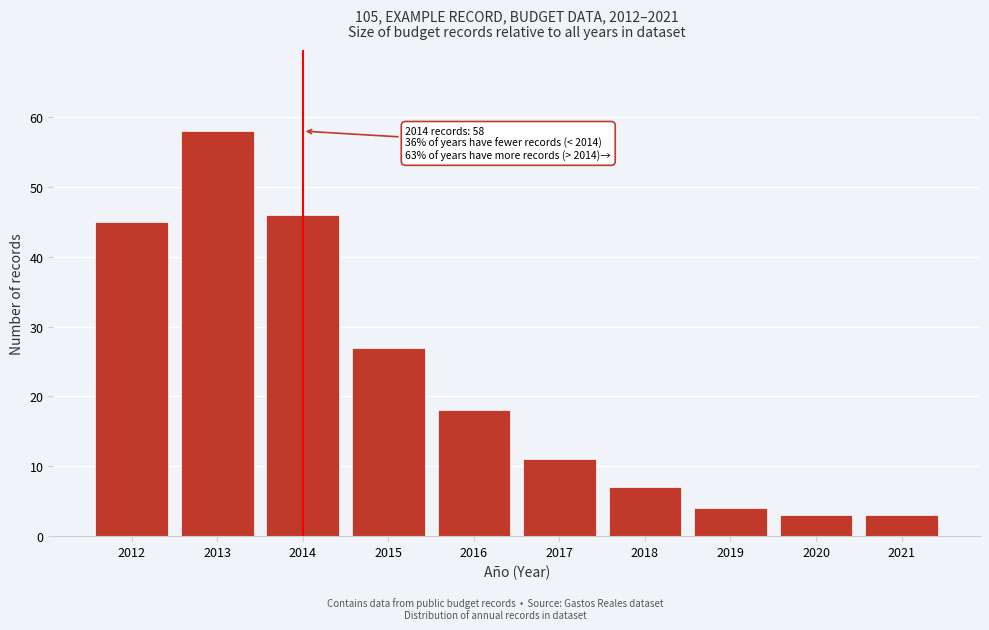

Reading left to right, extract all data points from this chart.

2012=45	2013=58	2014=46	2015=27	2016=18	2017=11	2018=7	2019=4	2020=3	2021=3